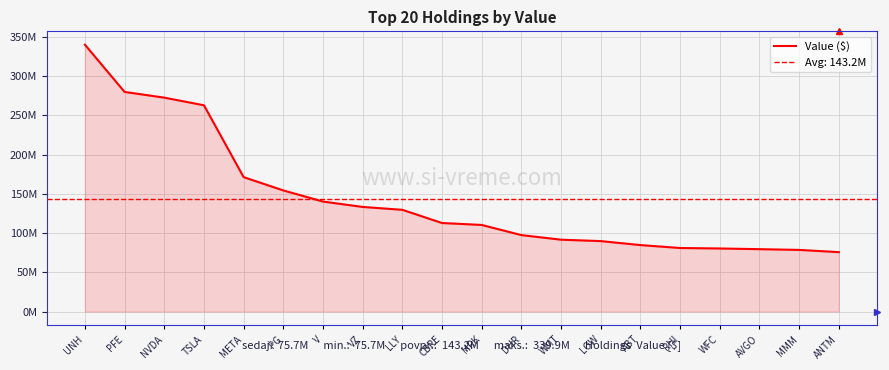

How many values are below 112755000?

10